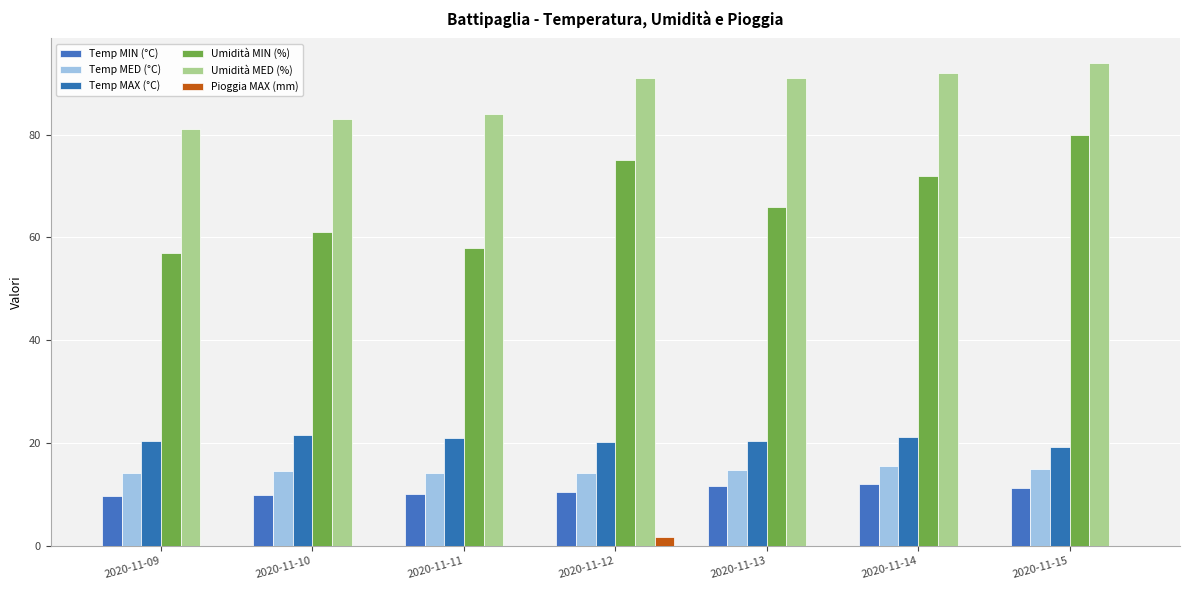

How many groups of bars are there?

7